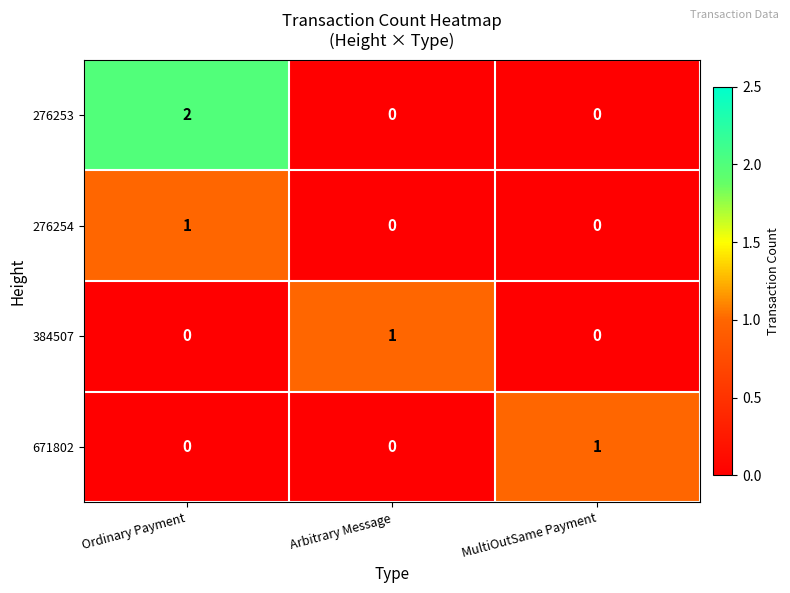

Reading right to left, list all the values displayed in this chart.

276253: 0	0	2
276254: 0	0	1
384507: 0	1	0
671802: 1	0	0